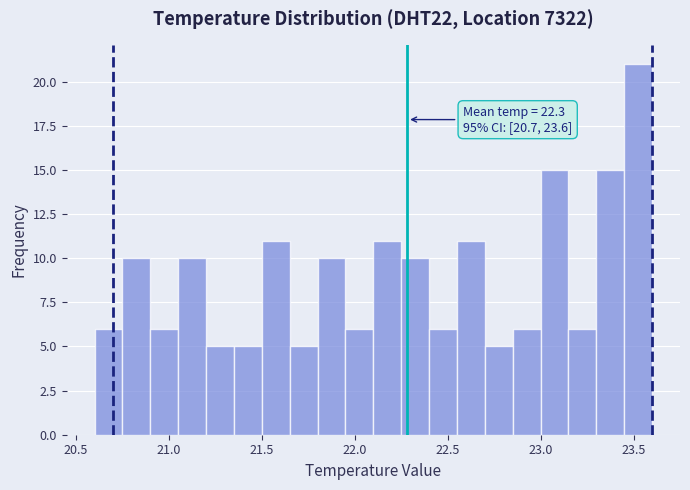

Around what value on the x-axis is the tallest bar? Give the approximate position of its centre, as read against the axis.

23.55